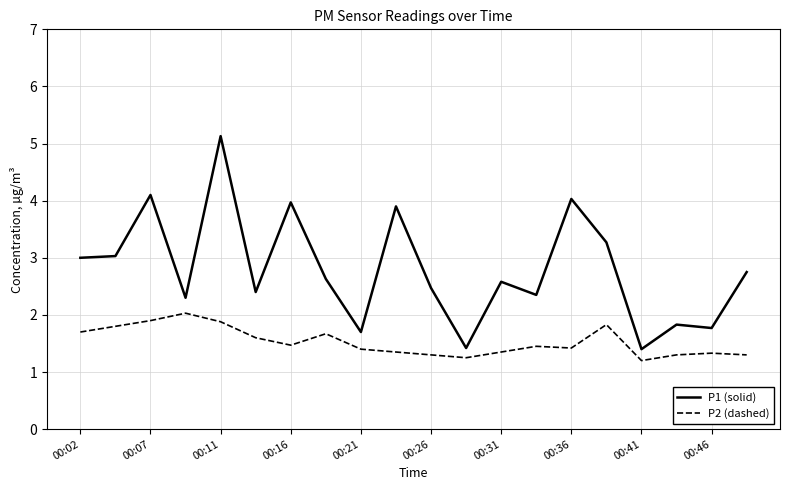

Which series has the largest total across all categories?

P1 (solid)